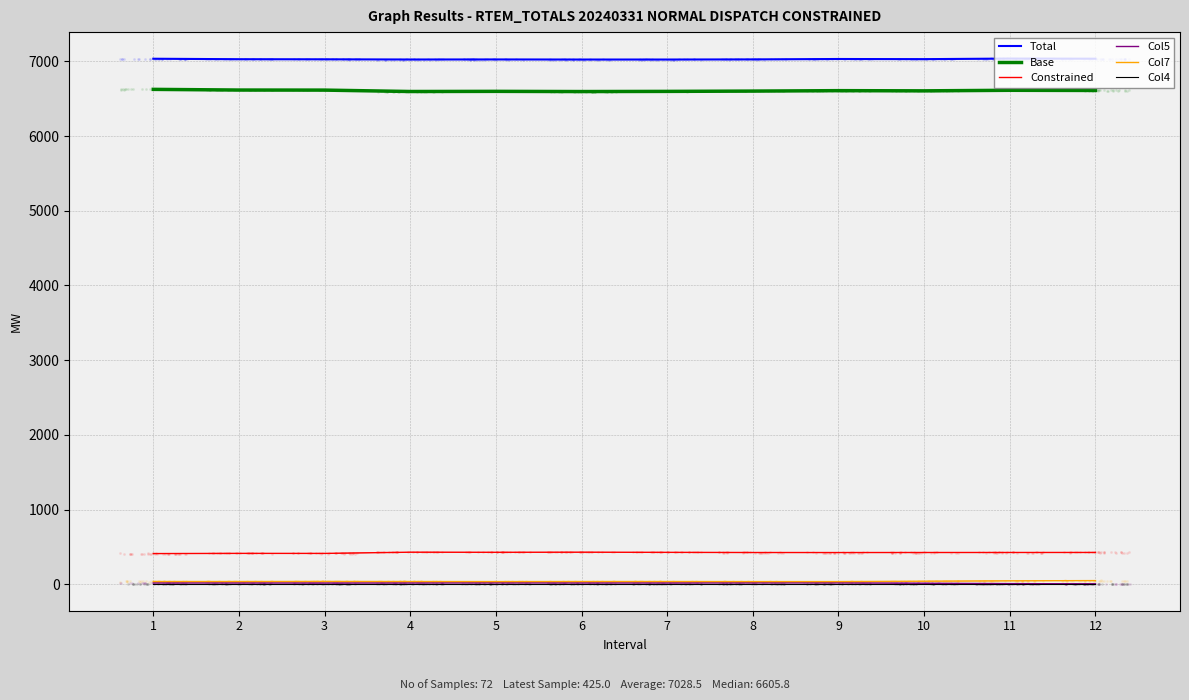

Which series has the largest total across all categories?

Total